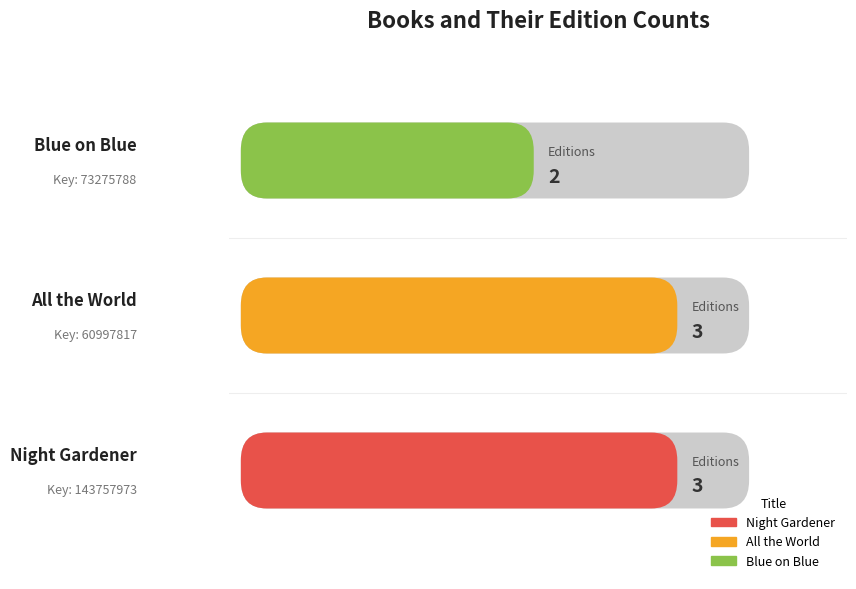

What is the smallest value displayed?

2